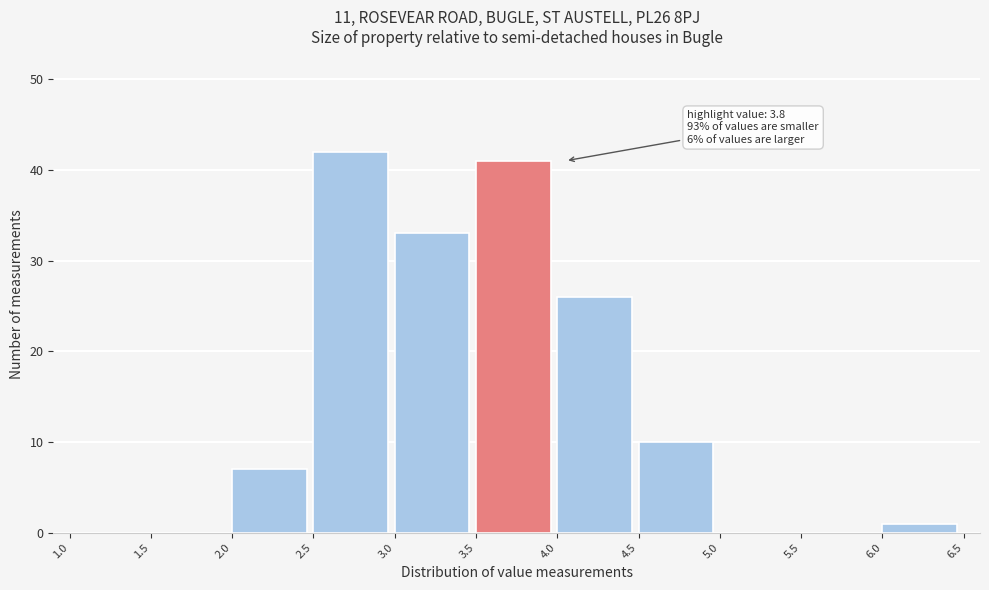

Over which range of the x-axis is the bar tallest?

2.5 to 3.0